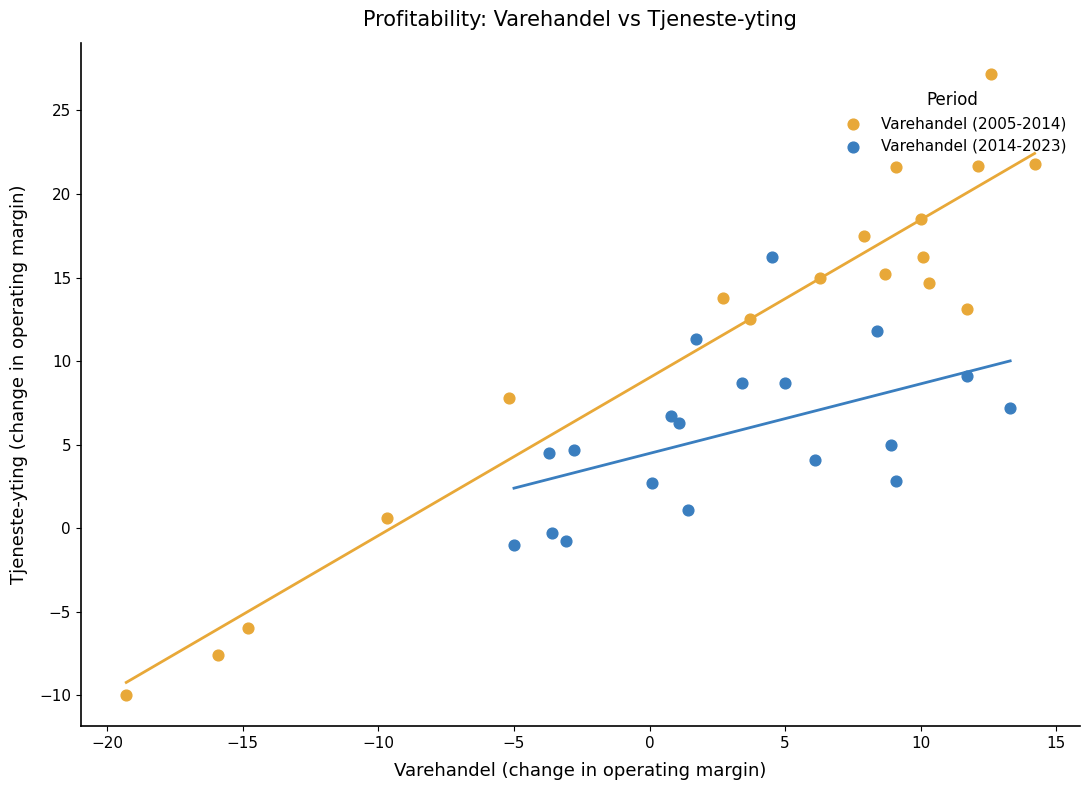

What are all the series names shown in the legend?

Varehandel (2005-2014), Varehandel (2014-2023)